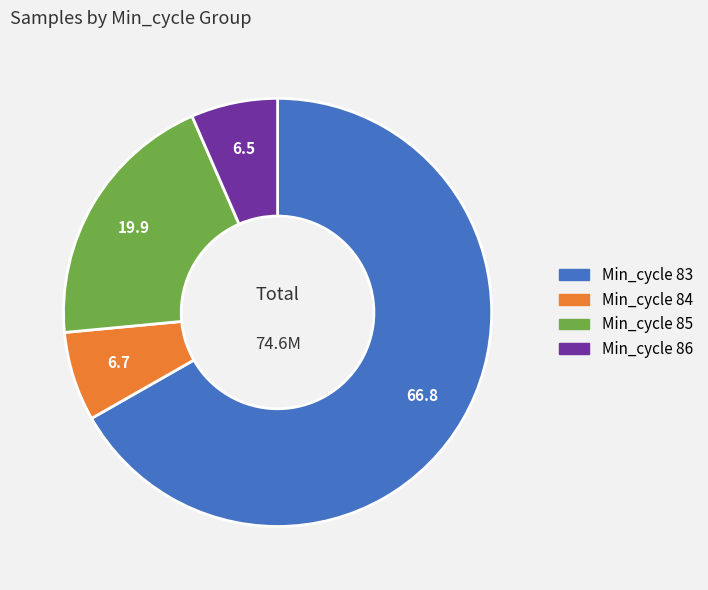

What is the largest slice in the pie chart?

83